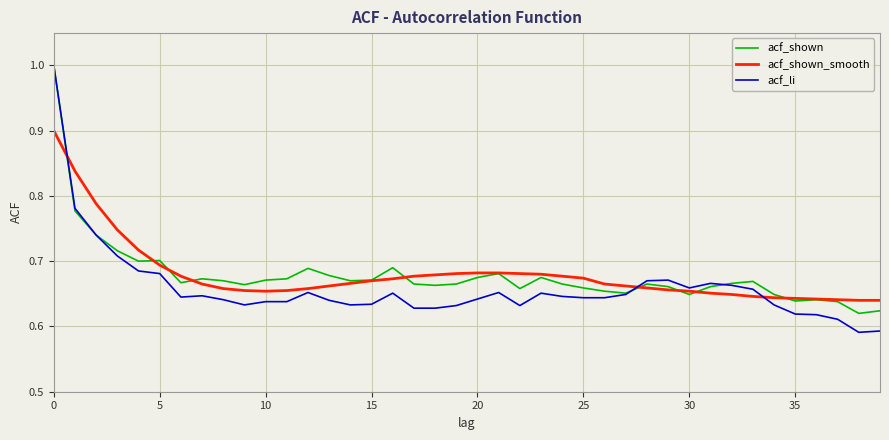

What is the maximum value for acf_shown?

1.0